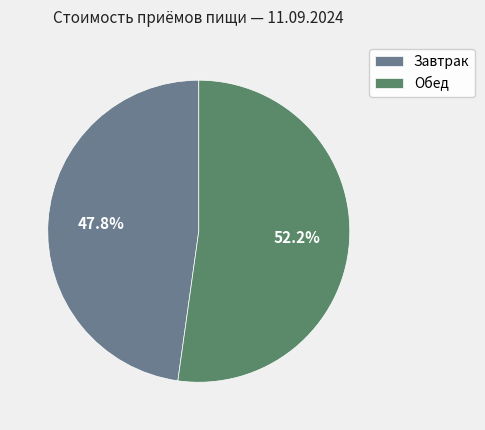

To the nearest percent, what portion does Завтрак represent?

48%